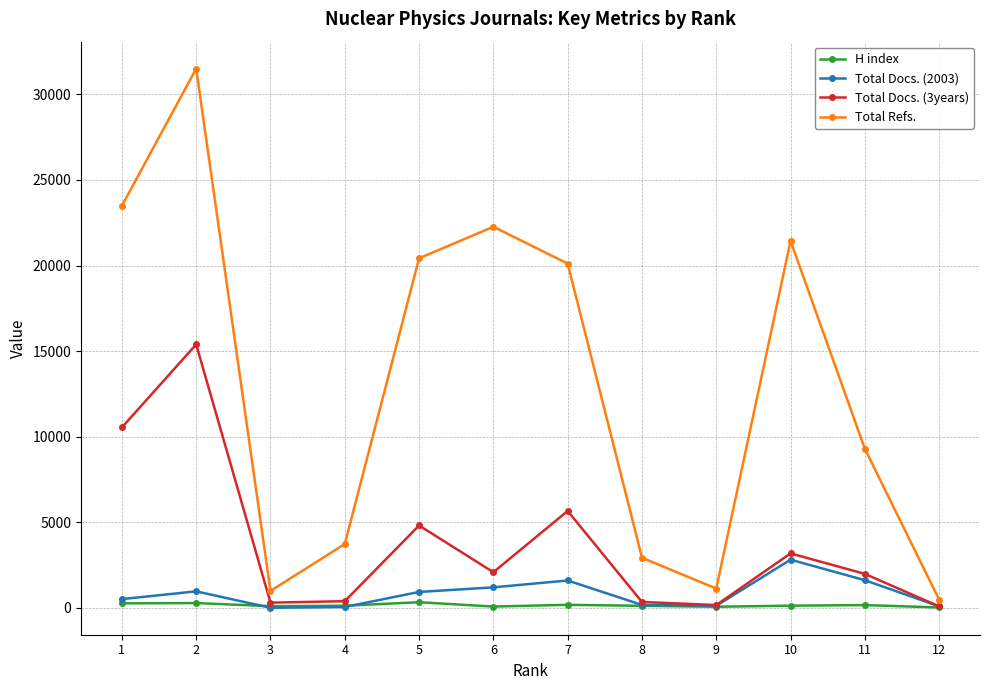

True or false: H index has more than 0 points higher than both neighbors.

True